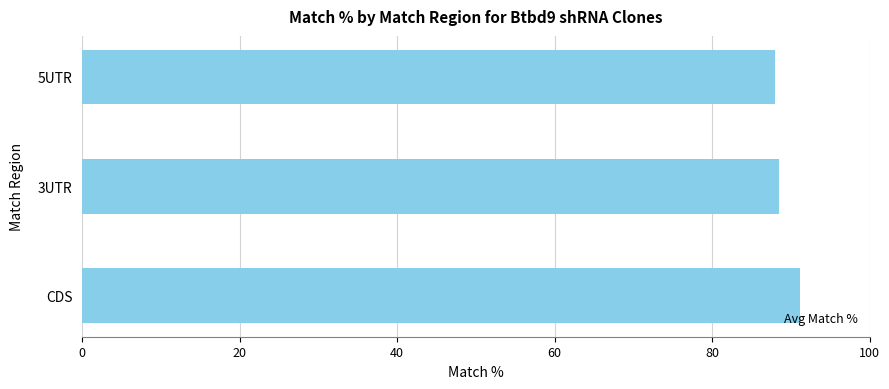

Which has a higher value, CDS or 3UTR?

CDS